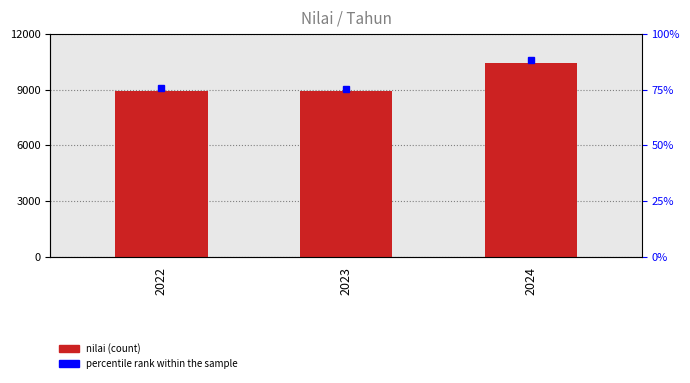

At which label does the data first exceed 8925?

2024